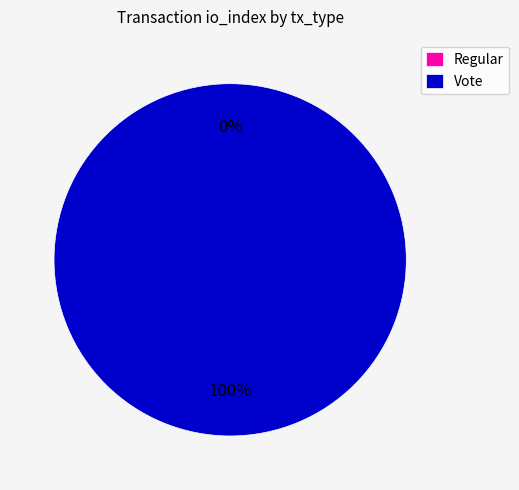

Which category accounts for the majority?

Vote